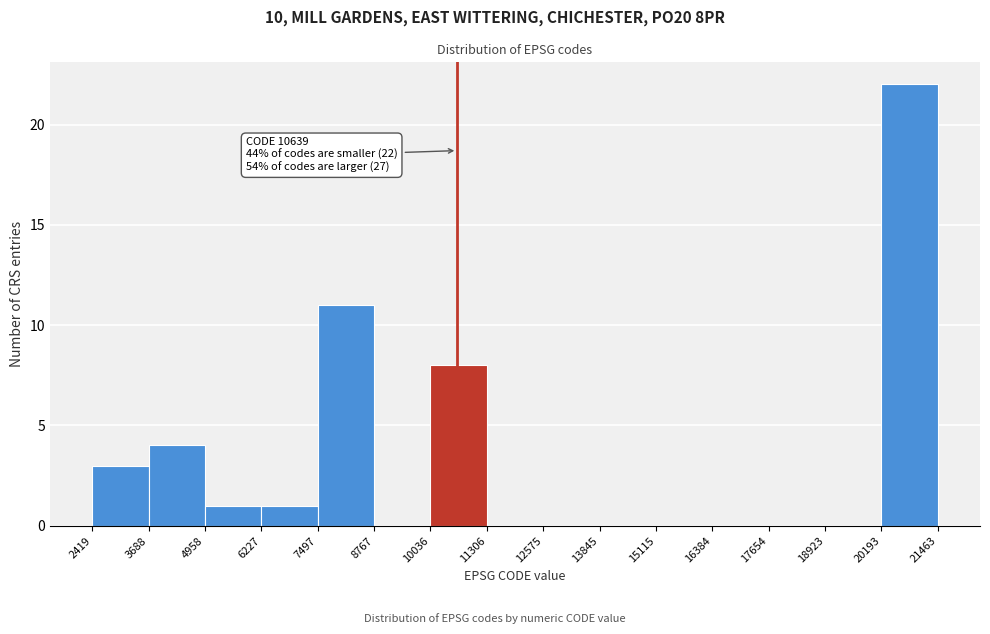

Over which range of the x-axis is the bar tallest?

20193 to 21463